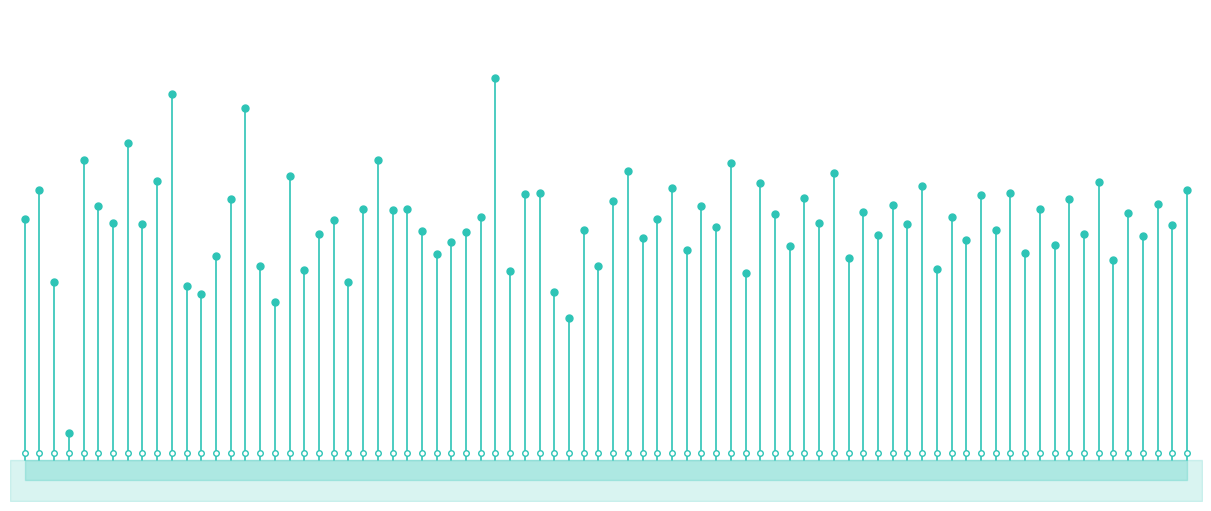

What is the difference between the maximum and minimum values?

17.6